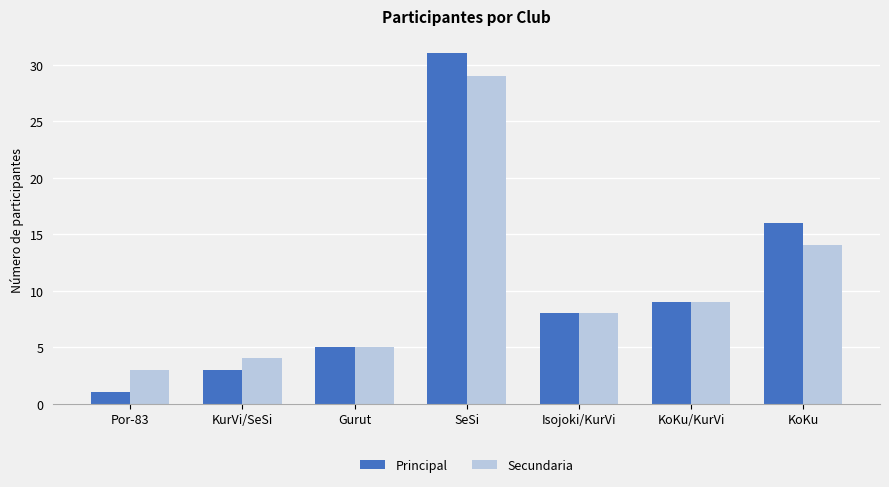

What is the label of the 6th bar from the left?

KoKu/KurVi